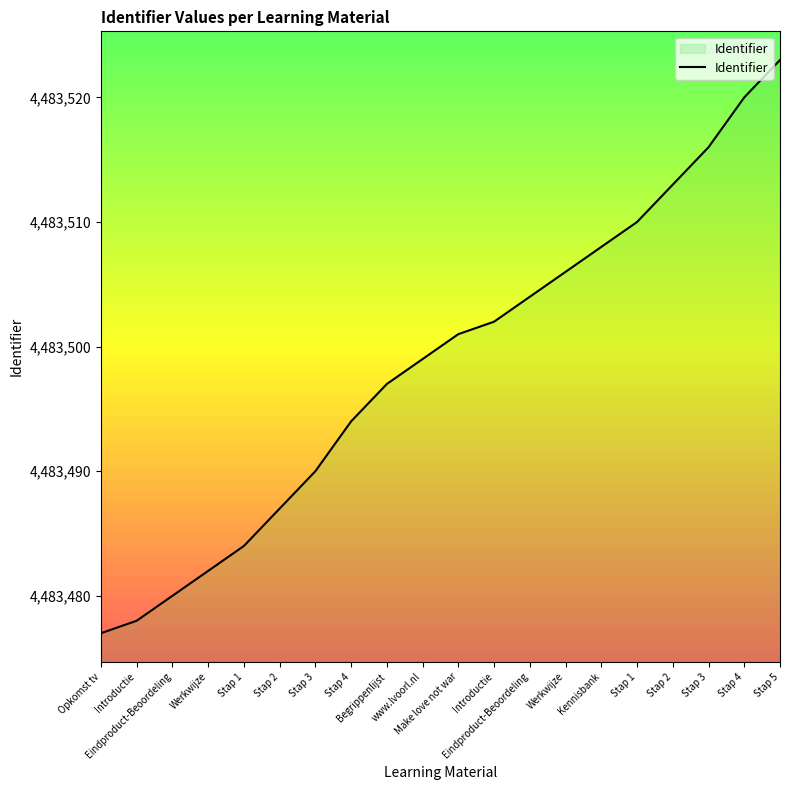

Reading left to right, extract all data points from this chart.

Opkomst tv=4483477	Introductie=4483478	Eindproduct-Beoordeling=4483480	Werkwijze=4483482	Stap 1=4483484	Stap 2=4483487	Stap 3=4483490	Stap 4=4483494	Begrippenlijst=4483497	www.lvoorl.nl=4483499	Make love not war=4483501	Introductie=4483502	Eindproduct-Beoordeling=4483504	Werkwijze=4483506	Kennisbank=4483508	Stap 1=4483510	Stap 2=4483513	Stap 3=4483516	Stap 4=4483520	Stap 5=4483523